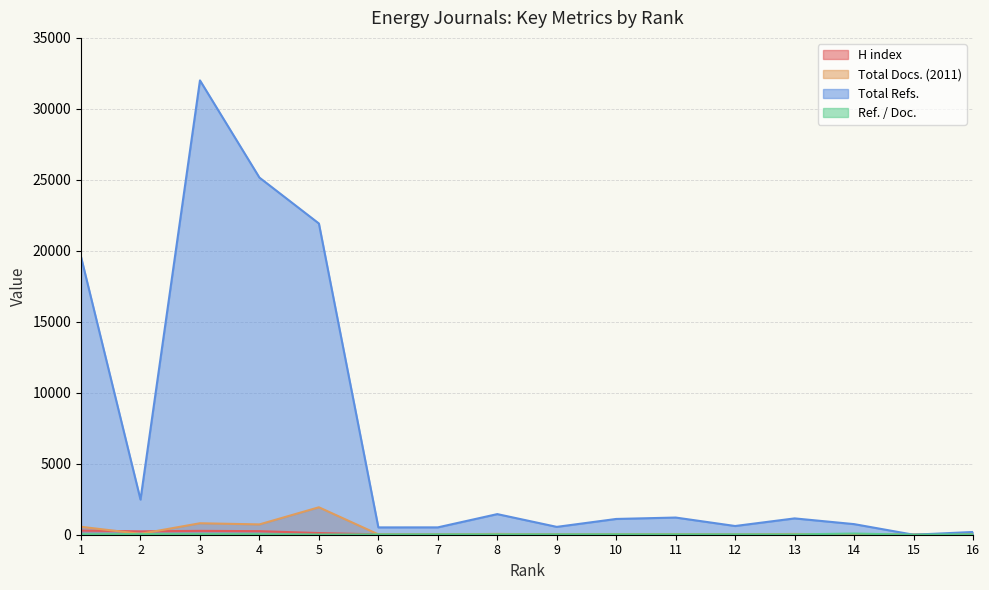

Reading left to right, extract all data points from this chart.

H index: 292.0	239.0	272.0	251.0	118.0	25.0	31.0	37.0	34.0	32.0	42.0	21.0	40.0	15.0	12.0	39.0
Total Docs. (2011): 559.0	62.0	808.0	727.0	1933.0	24.0	19.0	57.0	20.0	38.0	46.0	22.0	54.0	9.0	0.0	7.0
Total Refs.: 19572.0	2475.0	32005.0	25158.0	21925.0	516.0	518.0	1452.0	553.0	1111.0	1210.0	614.0	1150.0	747.0	0.0	194.0
Ref. / Doc.: 35.0	39.9	39.6	34.6	11.3	21.5	27.3	25.5	27.6	29.2	26.3	27.9	21.3	83.0	0.0	27.7